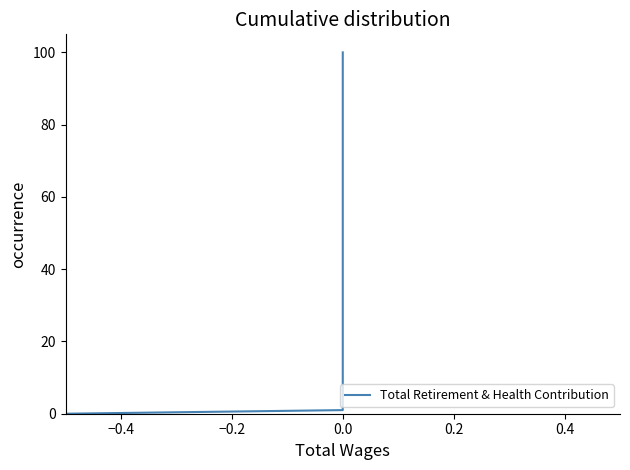

The chart shows a value of 50.5 at 0.0. True or false?

True